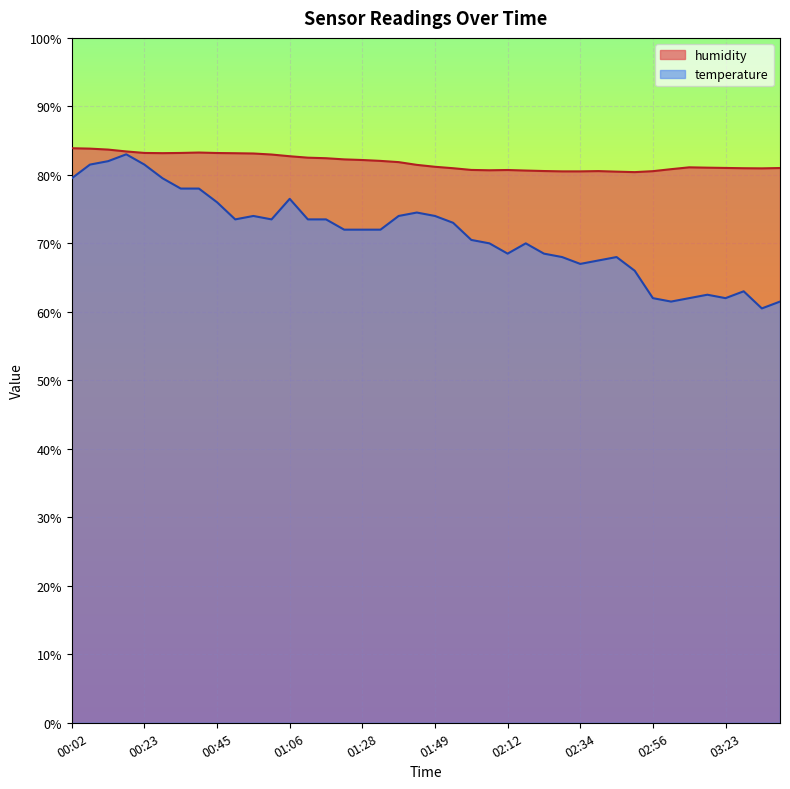

How many categories are shown in the chart?

40